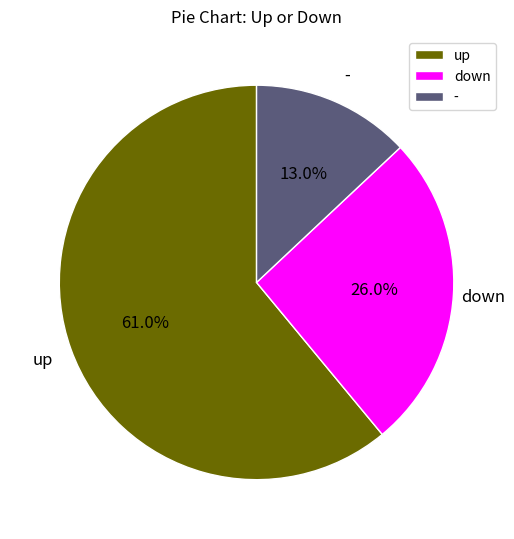

What is the ratio of the value at down to the value at -?

2.0